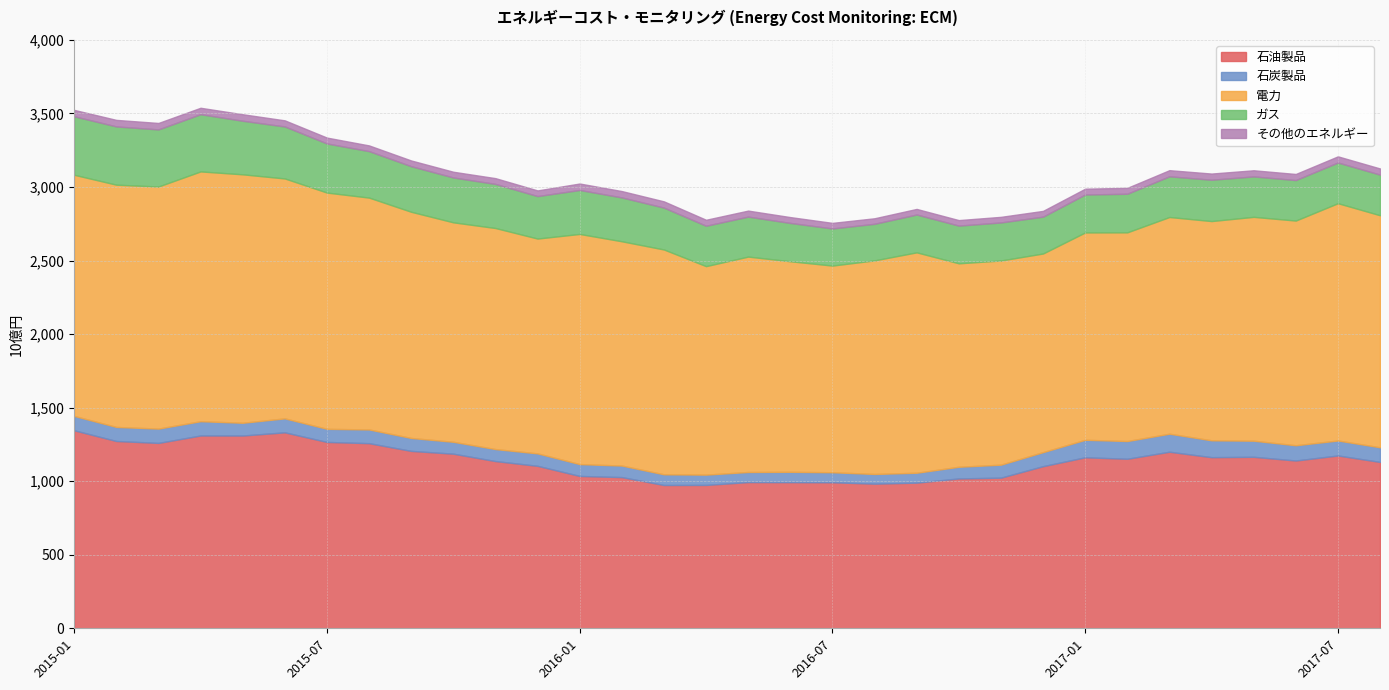

What is the maximum value for 電力?

1698.1